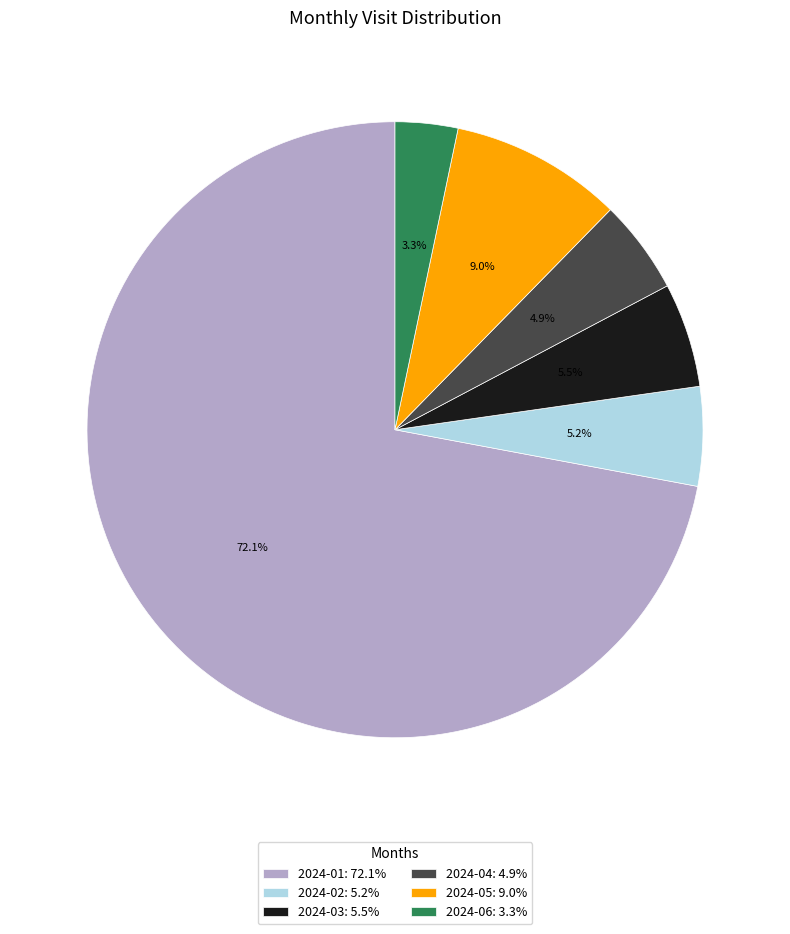

What percentage is the 2024-06 slice, to the nearest percent?

3%